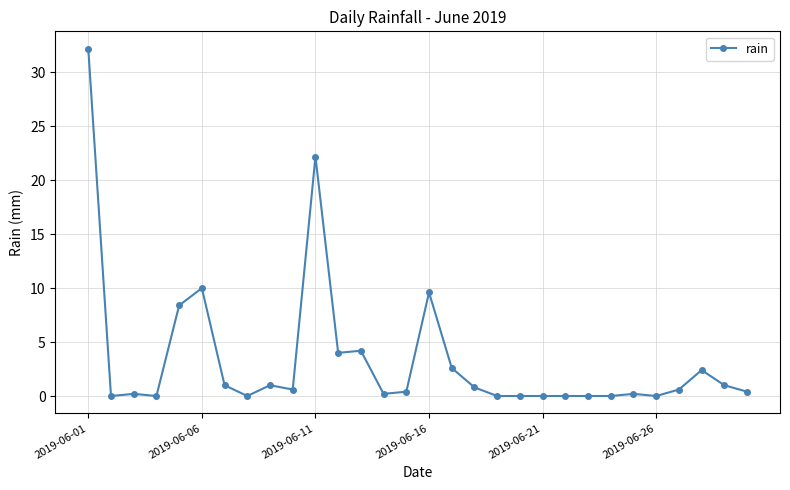

How many distinct data groups are displayed?

1